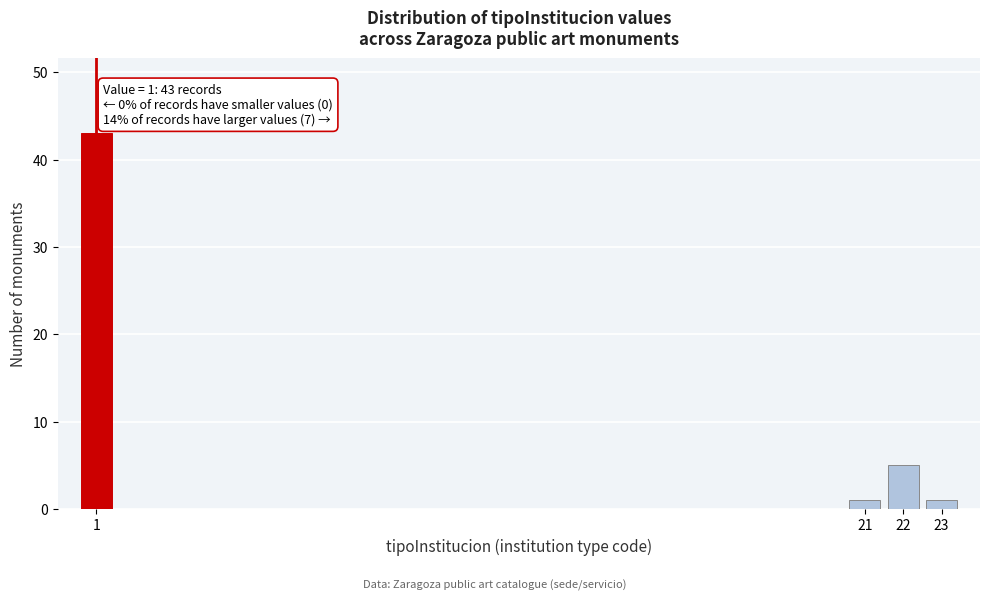

Reading right to left, transcribe all the data shown in this chart.

1	5	1	43